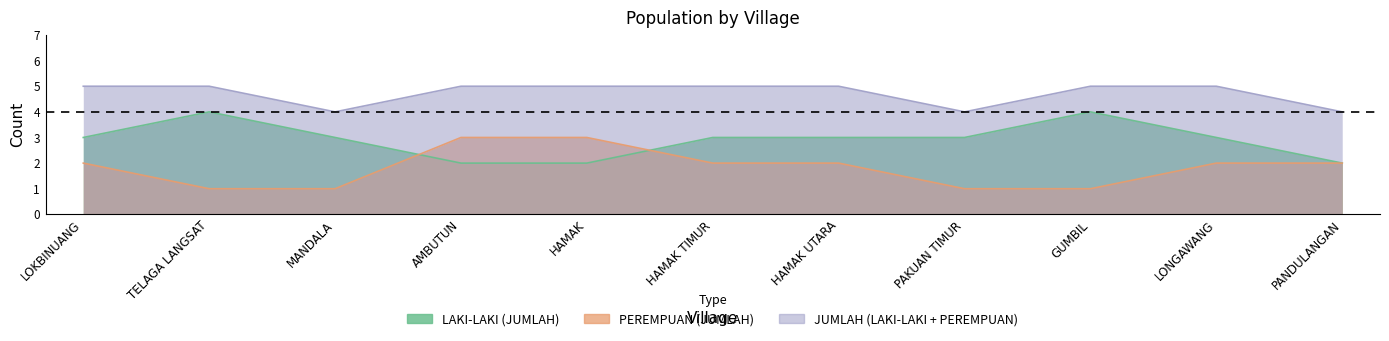

Between LOKBINUANG and HAMAK, which series saw the biggest shift?

LAKI-LAKI (JUMLAH)